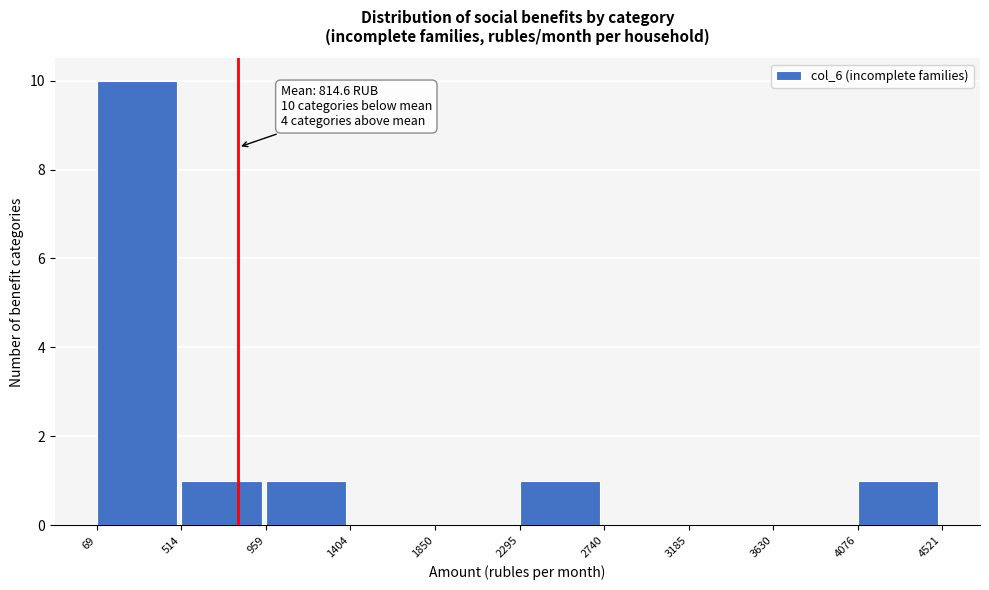

Over which range of the x-axis is the bar tallest?

69 to 514